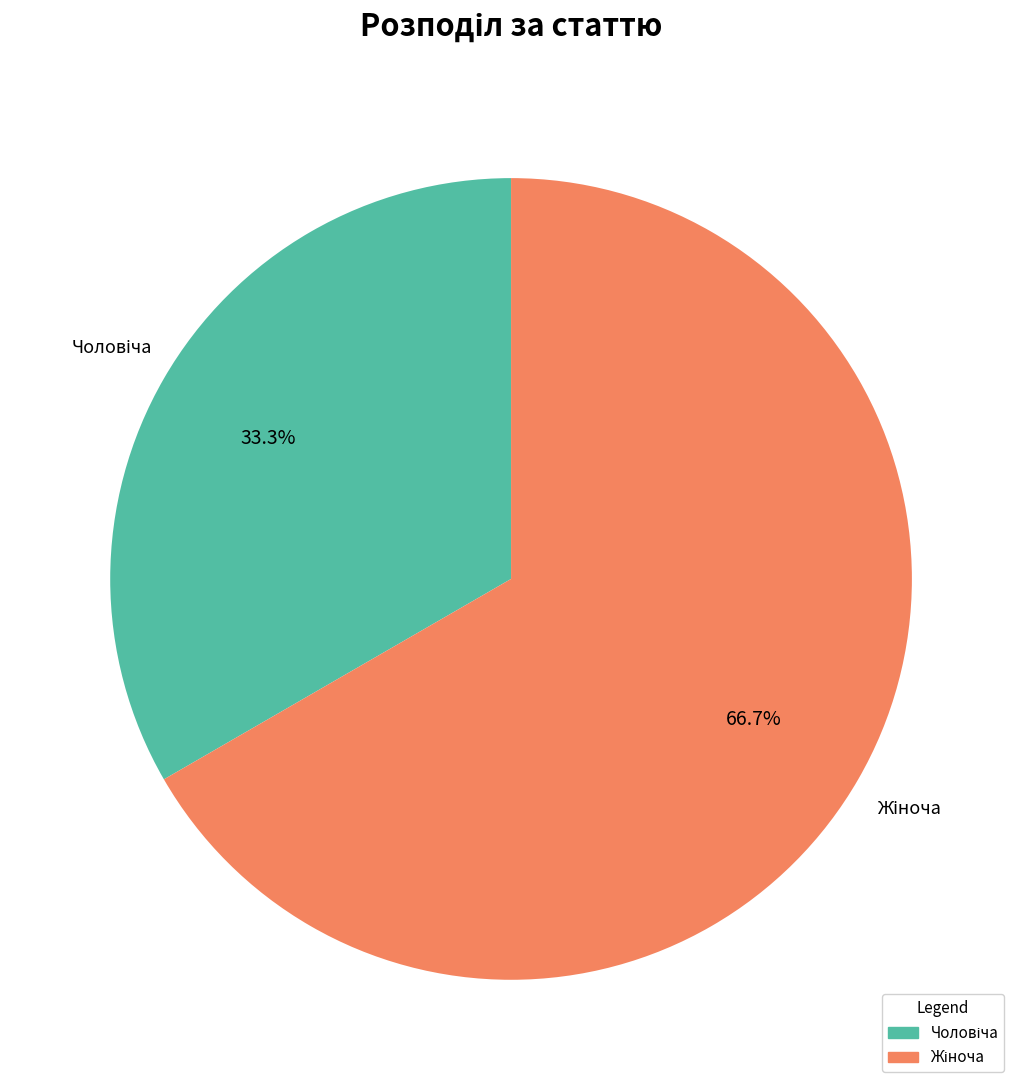

Is there any slice that represents more than half of the pie?

Yes